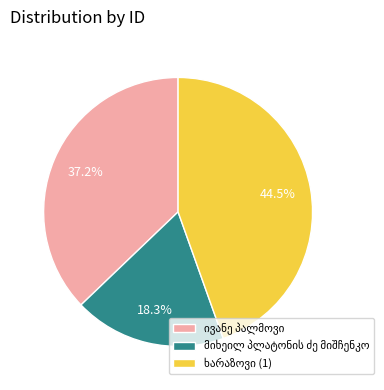

Does any single category account for the majority?

No